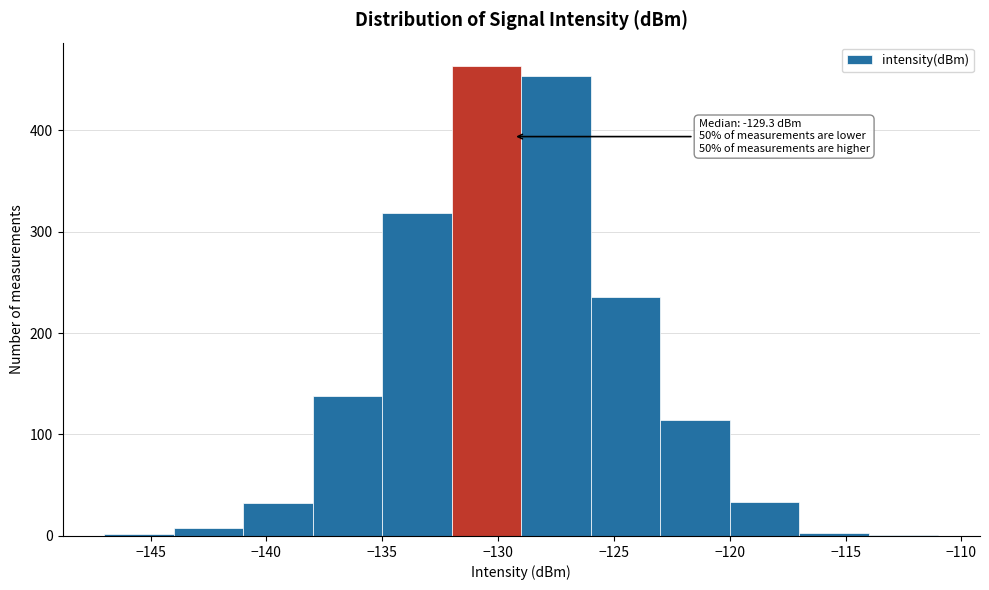

Which range on the x-axis has the tallest bar?

-132 to -129